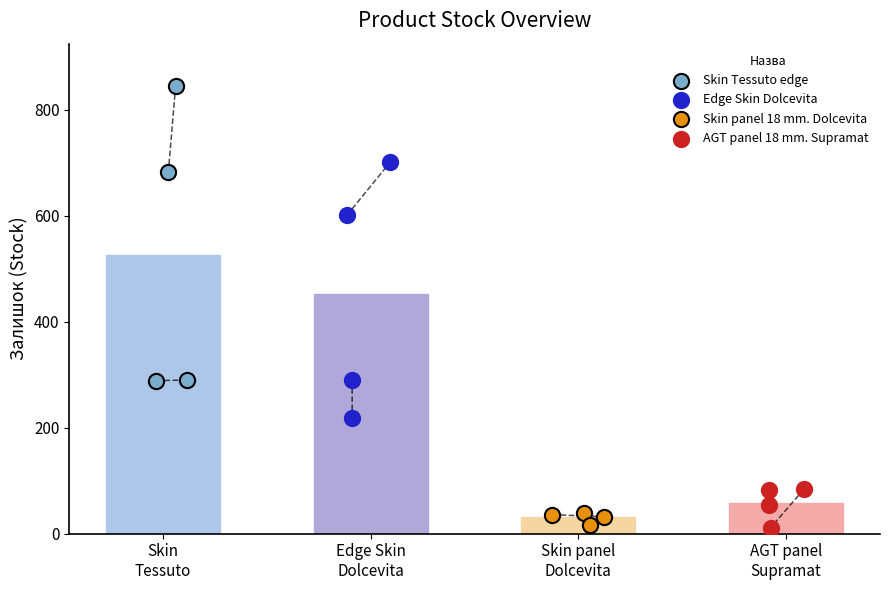

Which series has the largest Y range (max minus min)?

Skin Tessuto edge